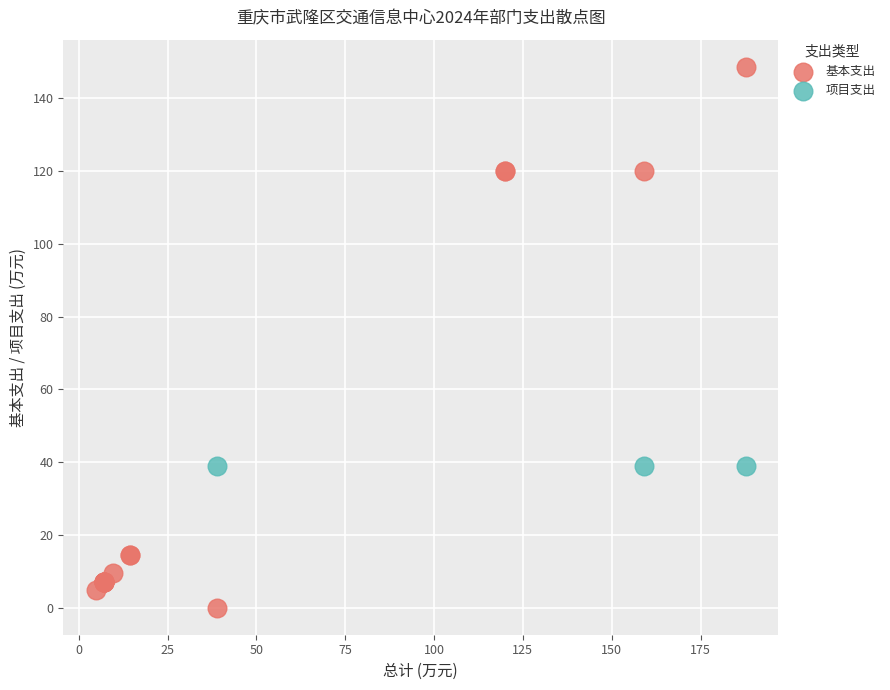

Which series reaches the minimum Y coordinate?

基本支出